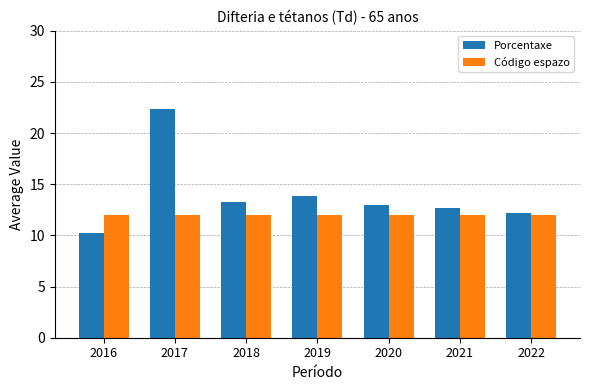

The value of Porcentaxe at 2020 is 18.4. True or false?

False